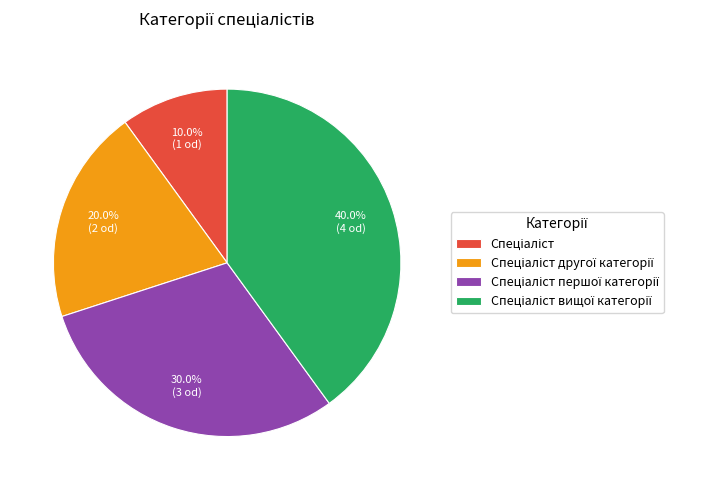

Is there a majority slice in this chart?

No